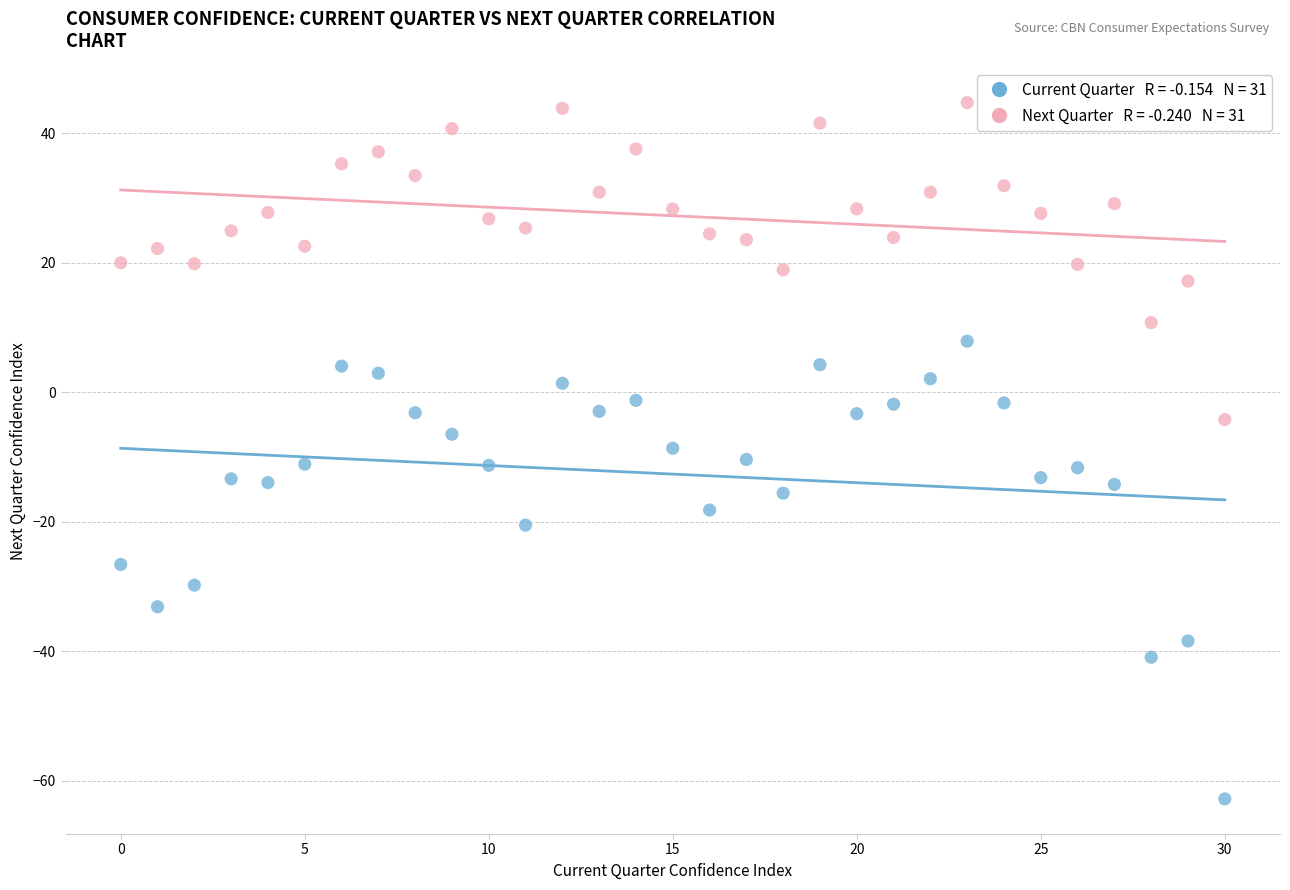

Across all data points, what is the range of Y values (max minus min)?

107.5